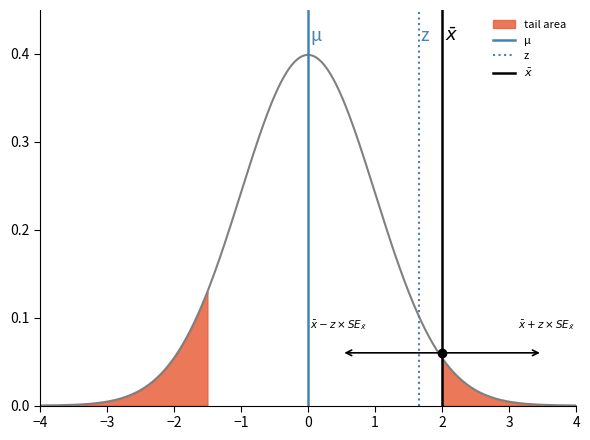

List the series in order of their peak value, highest first.

μ, z, $\bar{x}$